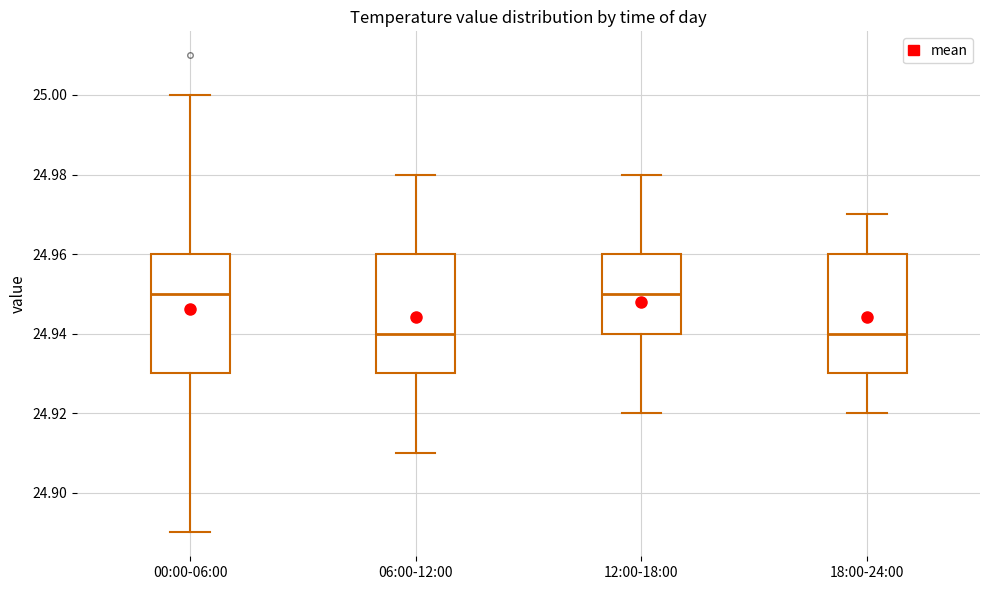

Reading left to right, transcribe this box plot: for each box, give where its median line is, the range the box spans, and where its two whiskers end, as read against the y-axis. The values are not printed on the chart, so give them approximately, as read against the axis.

00:00-06:00: median 24.95, box 24.93 to 24.96, whiskers 24.89 to 25.00
06:00-12:00: median 24.94, box 24.93 to 24.96, whiskers 24.91 to 24.98
12:00-18:00: median 24.95, box 24.94 to 24.96, whiskers 24.92 to 24.98
18:00-24:00: median 24.94, box 24.93 to 24.96, whiskers 24.92 to 24.97